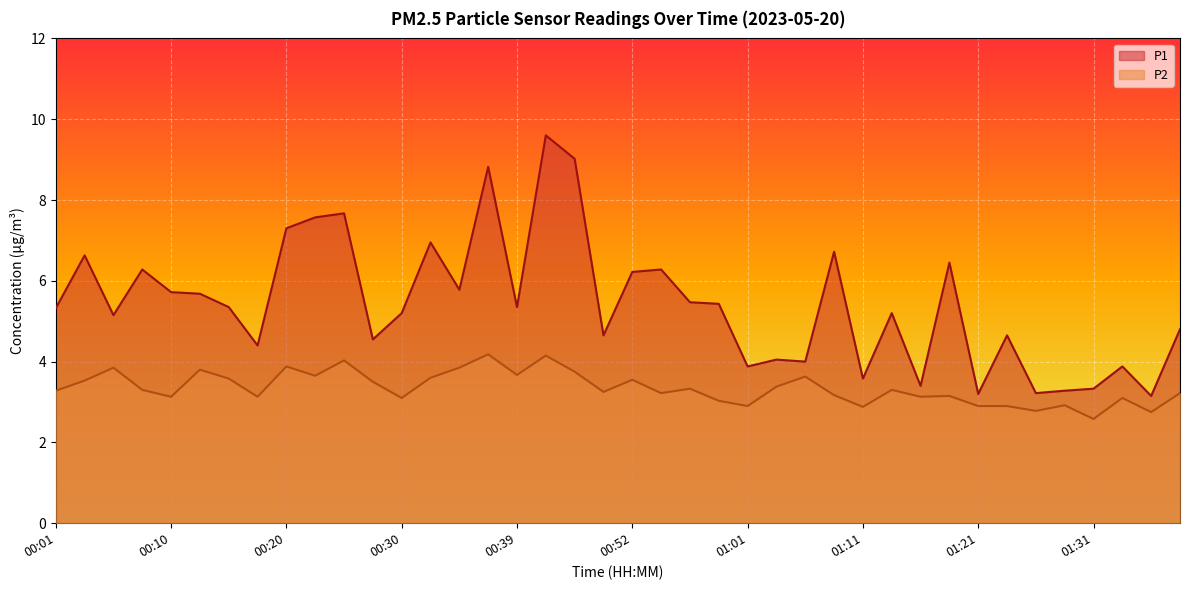

What is the sum of all P1 values?

217.2